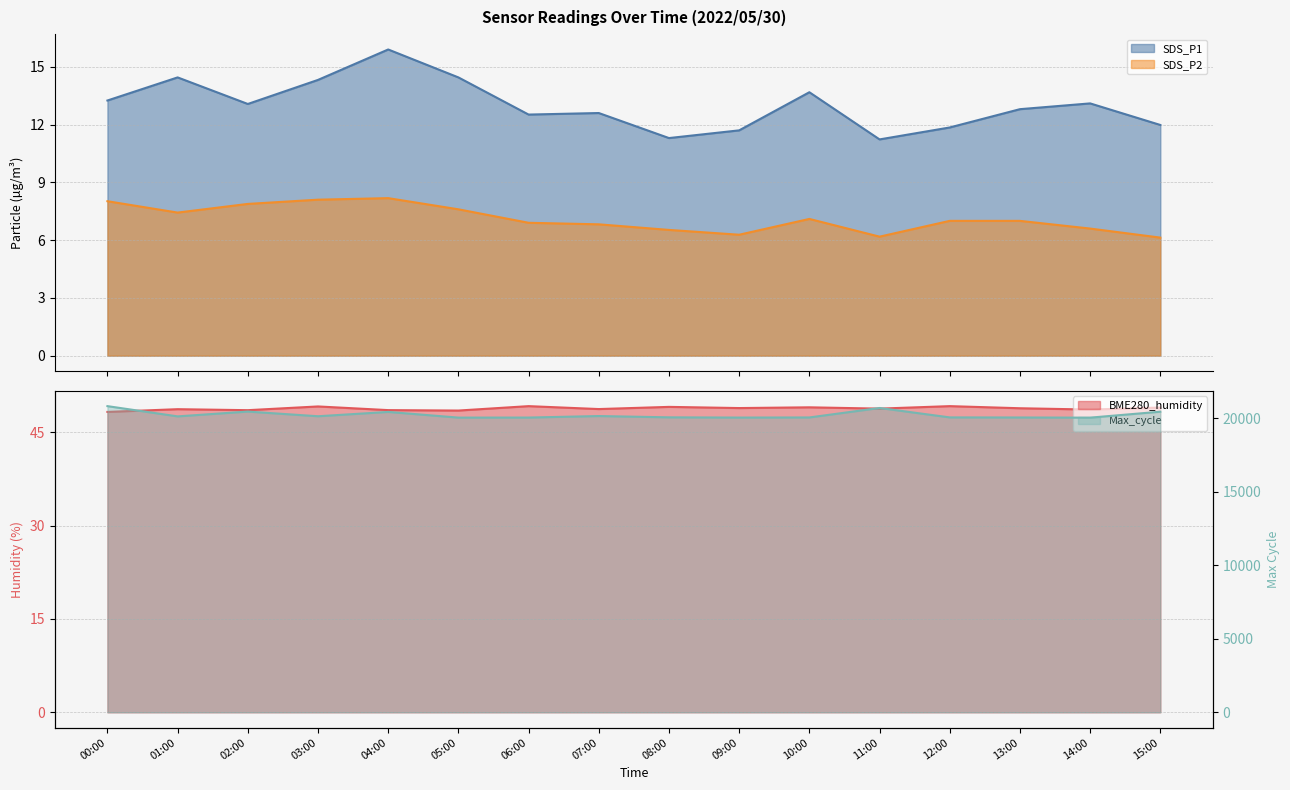

Which category has the lowest value in the BME280_humidity series?

00:00